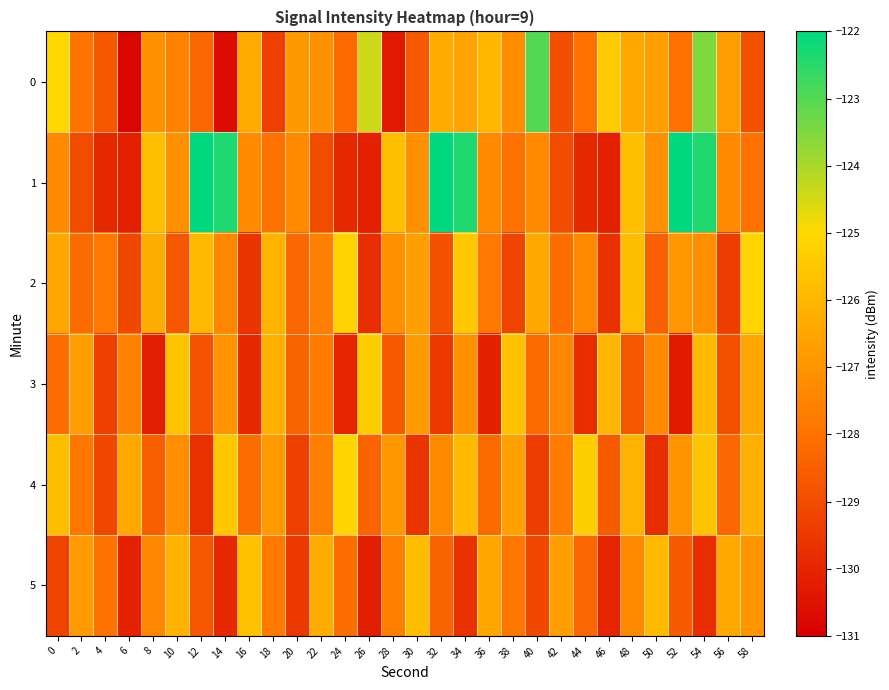

At which category does the chart reach its peak across all series?

12